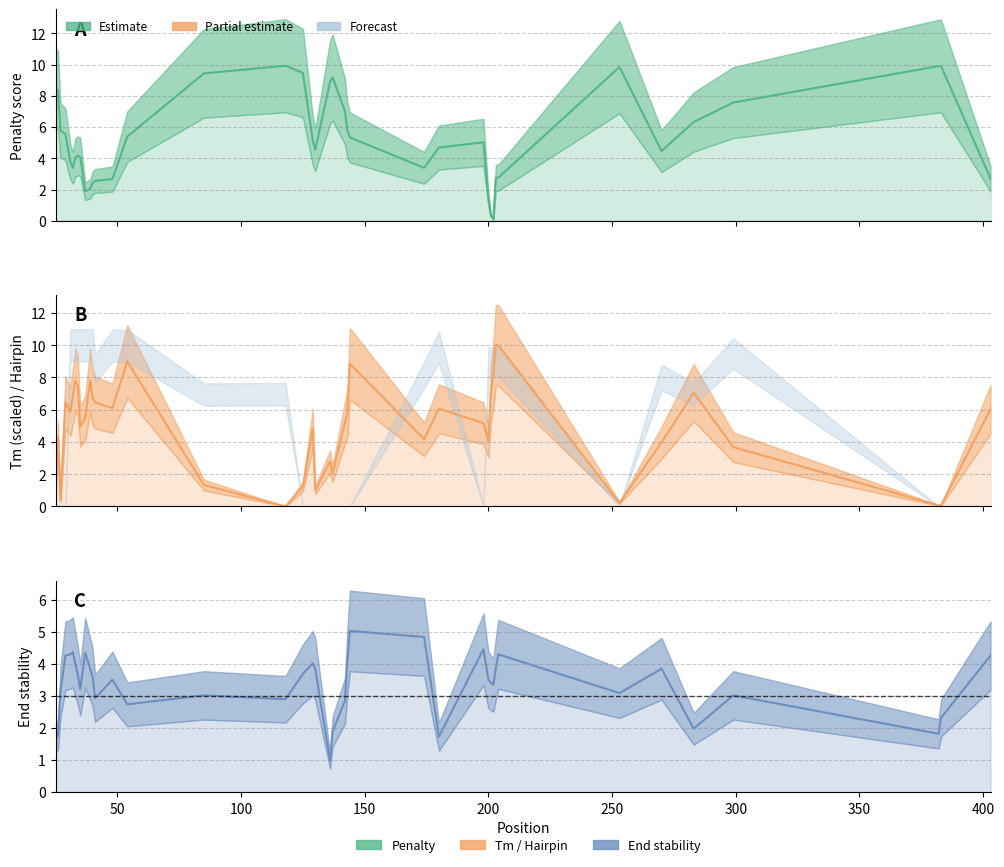

How many distinct data groups are displayed?

3